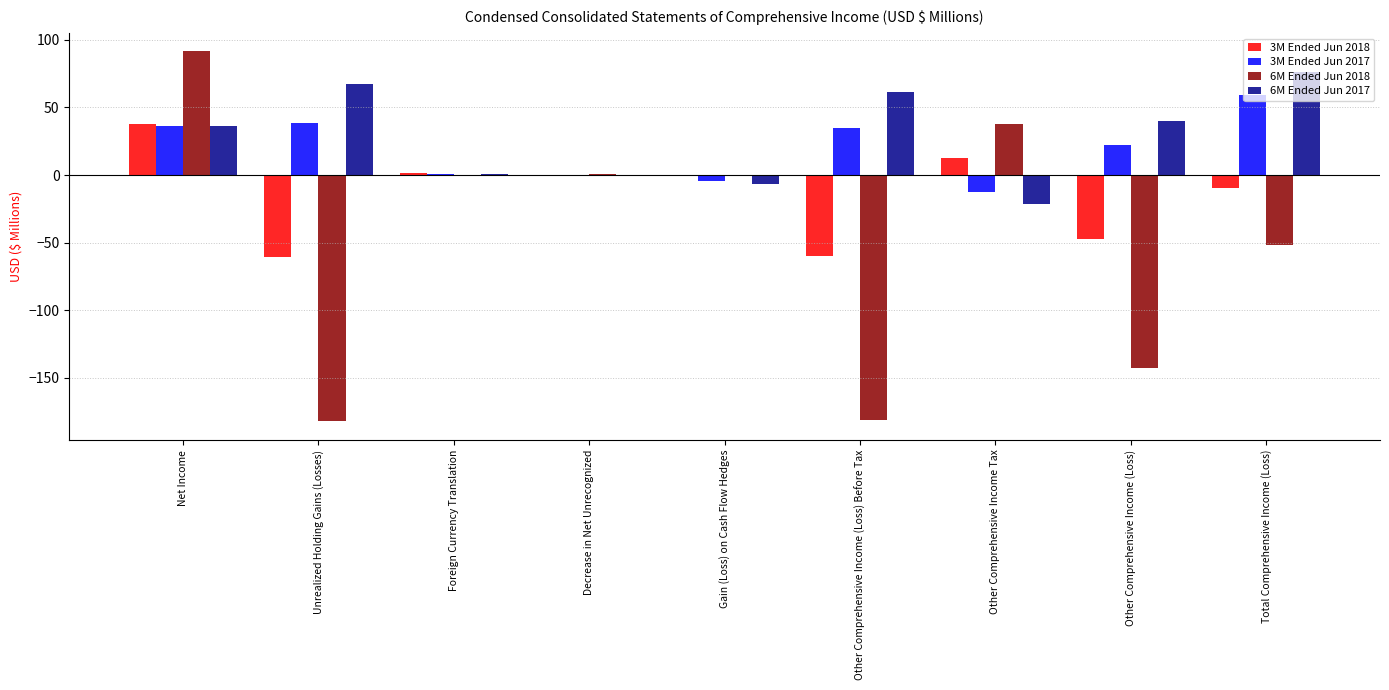

How many groups of bars are there?

9